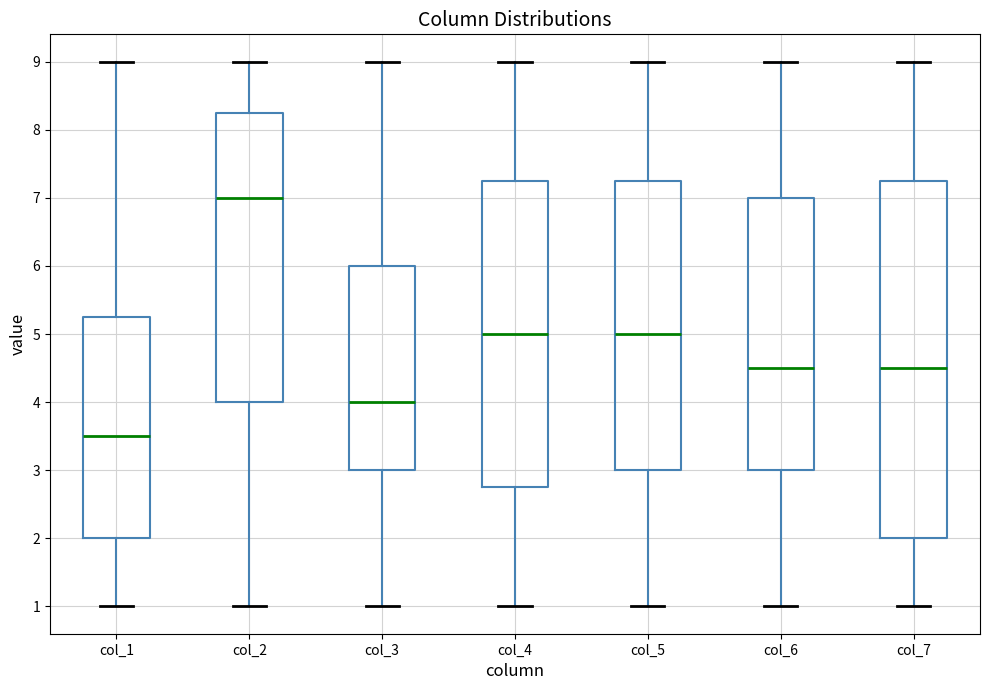

Where does the median line of the box for col_4 sit on the y-axis? The values are not printed on the chart, so give them approximately, as read against the axis.

5.0